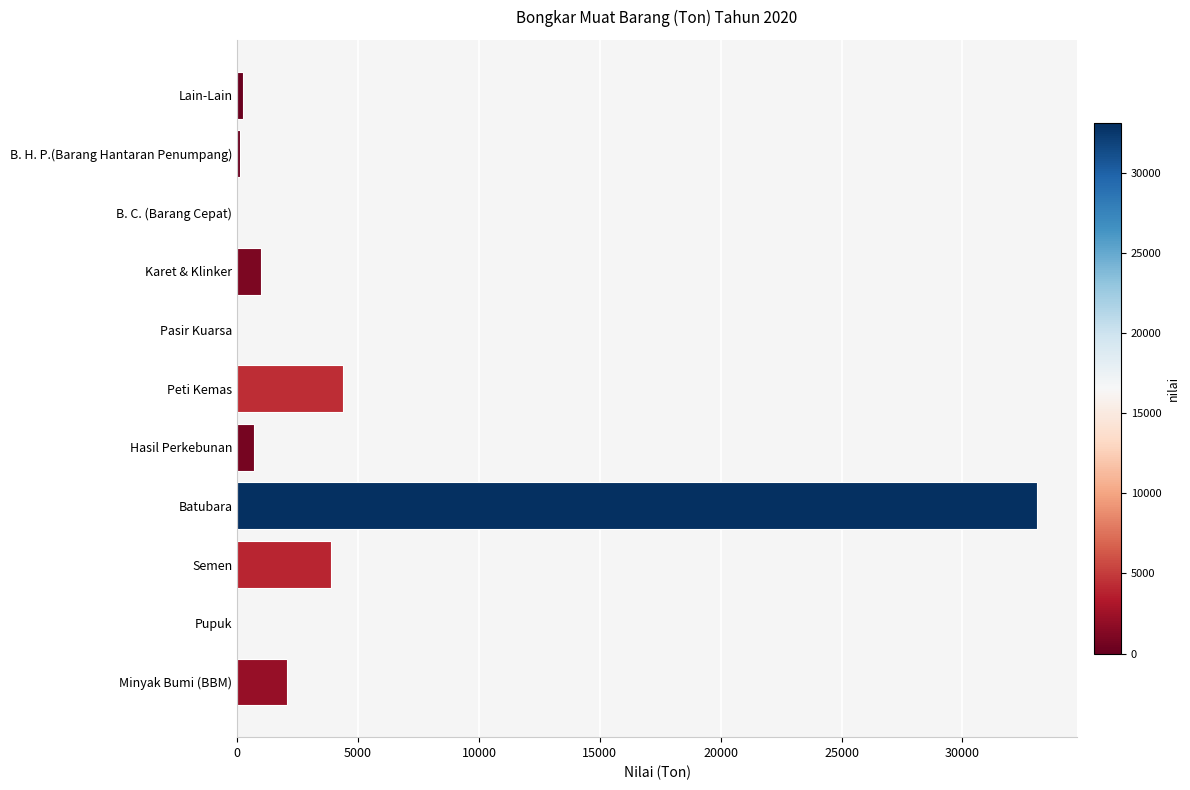

What is the change in value from Karet & Klinker to B. C. (Barang Cepat)?

-980